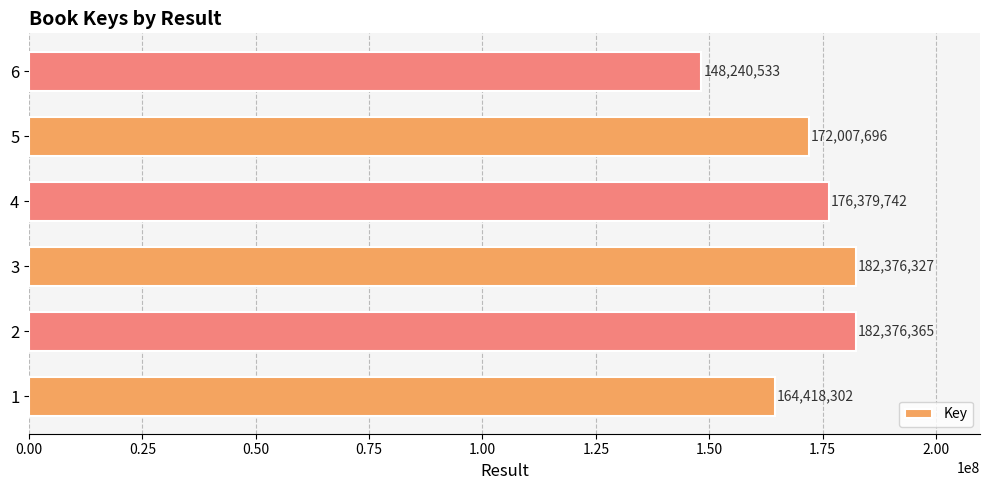

What is the average value?

170966494